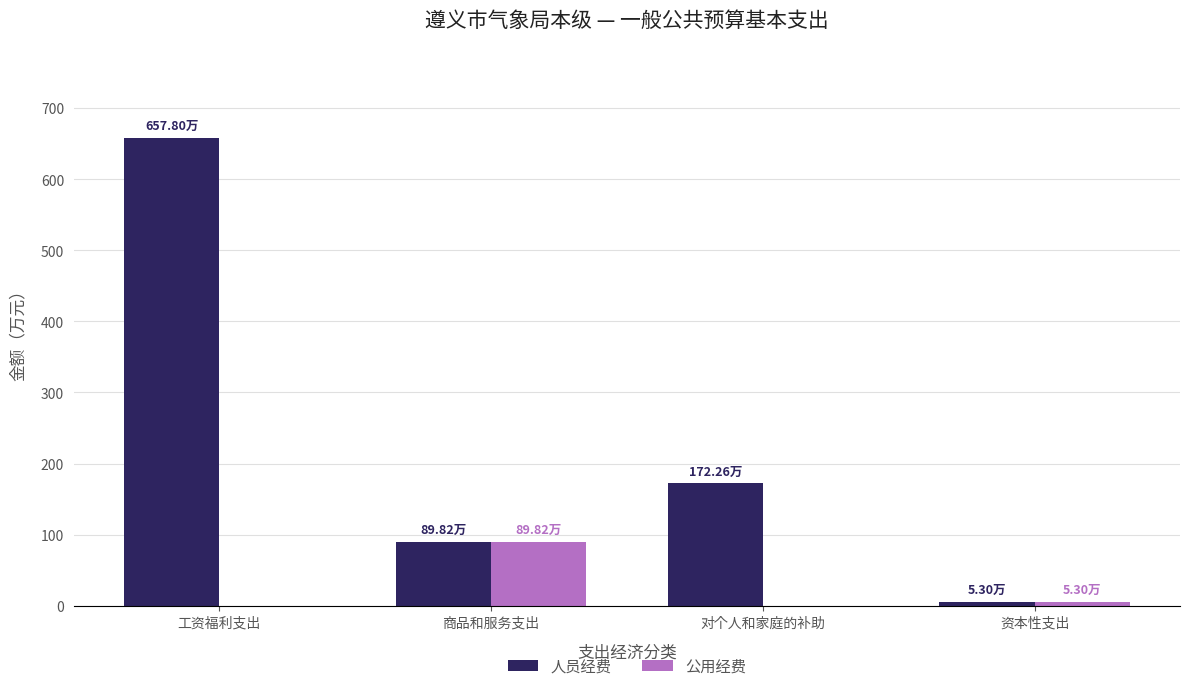

The 人员经费 series shows 50.1 at 商品和服务支出. True or false?

False